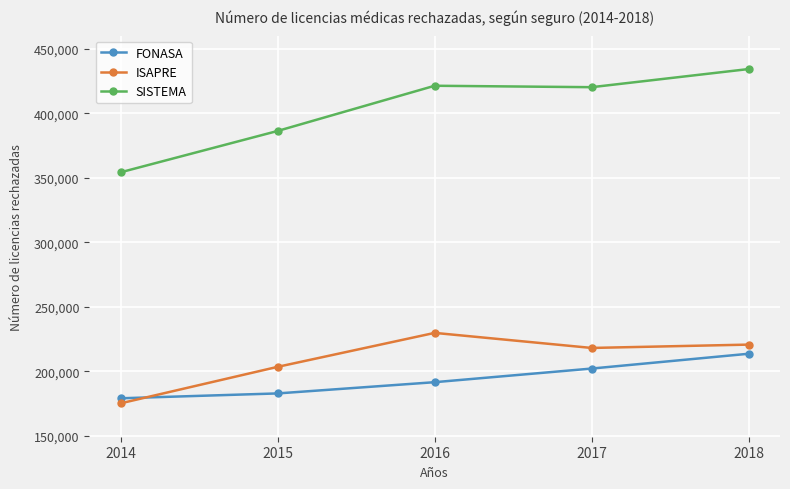

Is the value of FONASA at 2017 greater than the value of SISTEMA at 2015?

No